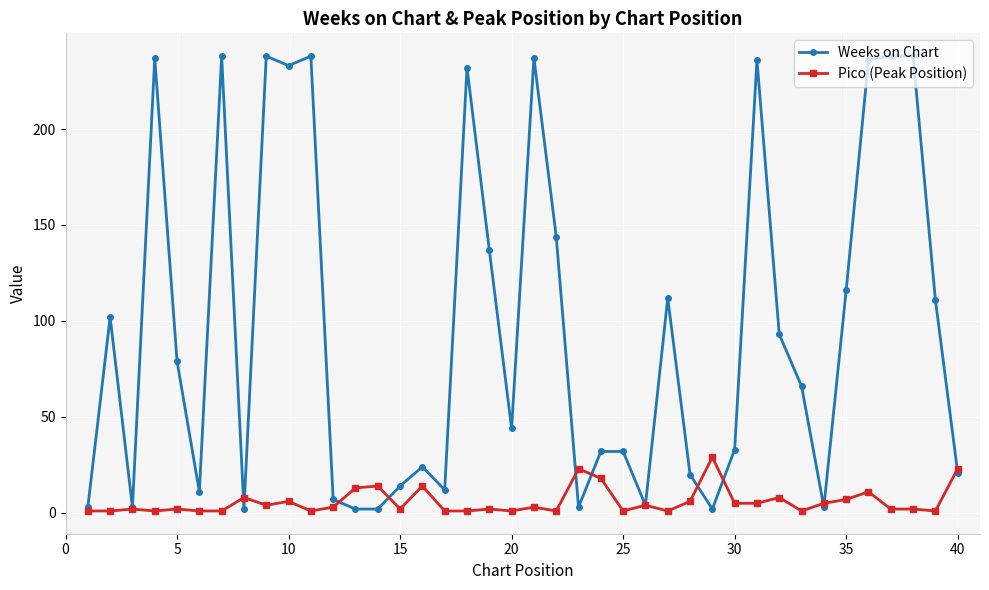

Which series has the largest range (max minus min)?

Weeks on Chart